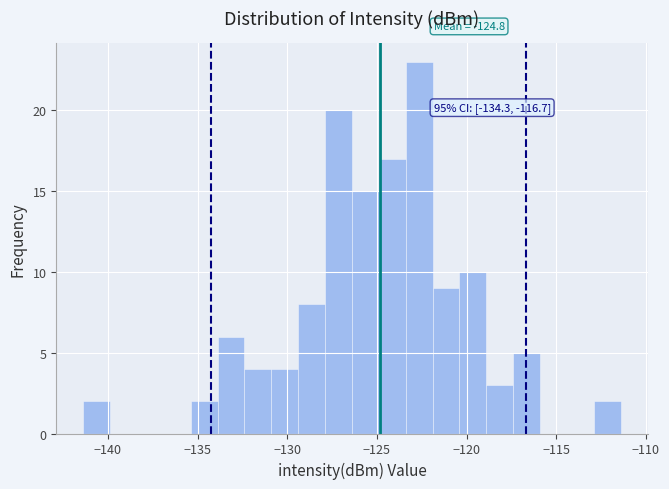

Read against the x-axis, roughly where is the centre of the tallest bar?

-122.5